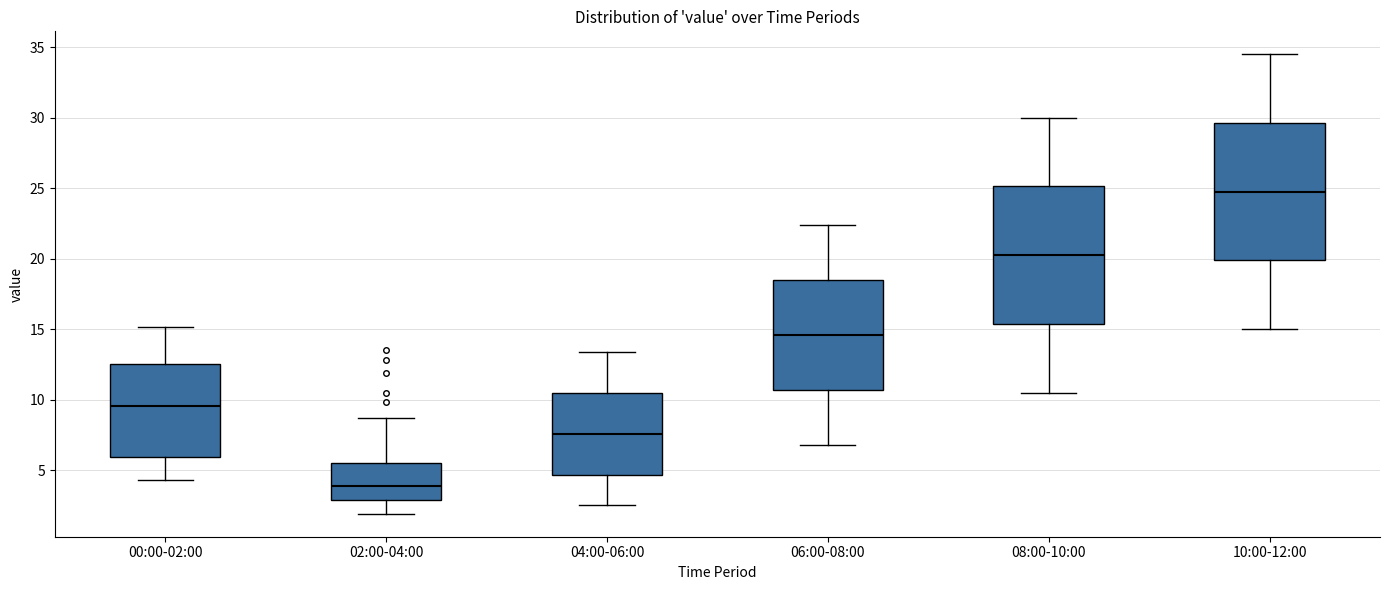

Reading left to right, read every box against the y-axis: the position of its median line, the range the box covers, and the ends of its whiskers. The values are not printed on the chart, so give them approximately, as read against the axis.

00:00-02:00: median 9.5, box 6.0 to 12.5, whiskers 4.5 to 15.0
02:00-04:00: median 4.0, box 3.0 to 5.5, whiskers 2.0 to 8.5
04:00-06:00: median 7.5, box 4.5 to 10.5, whiskers 2.5 to 13.5
06:00-08:00: median 14.5, box 10.5 to 18.5, whiskers 7.0 to 22.5
08:00-10:00: median 20.5, box 15.5 to 25.0, whiskers 10.5 to 30.0
10:00-12:00: median 25.0, box 20.0 to 29.5, whiskers 15.0 to 34.5